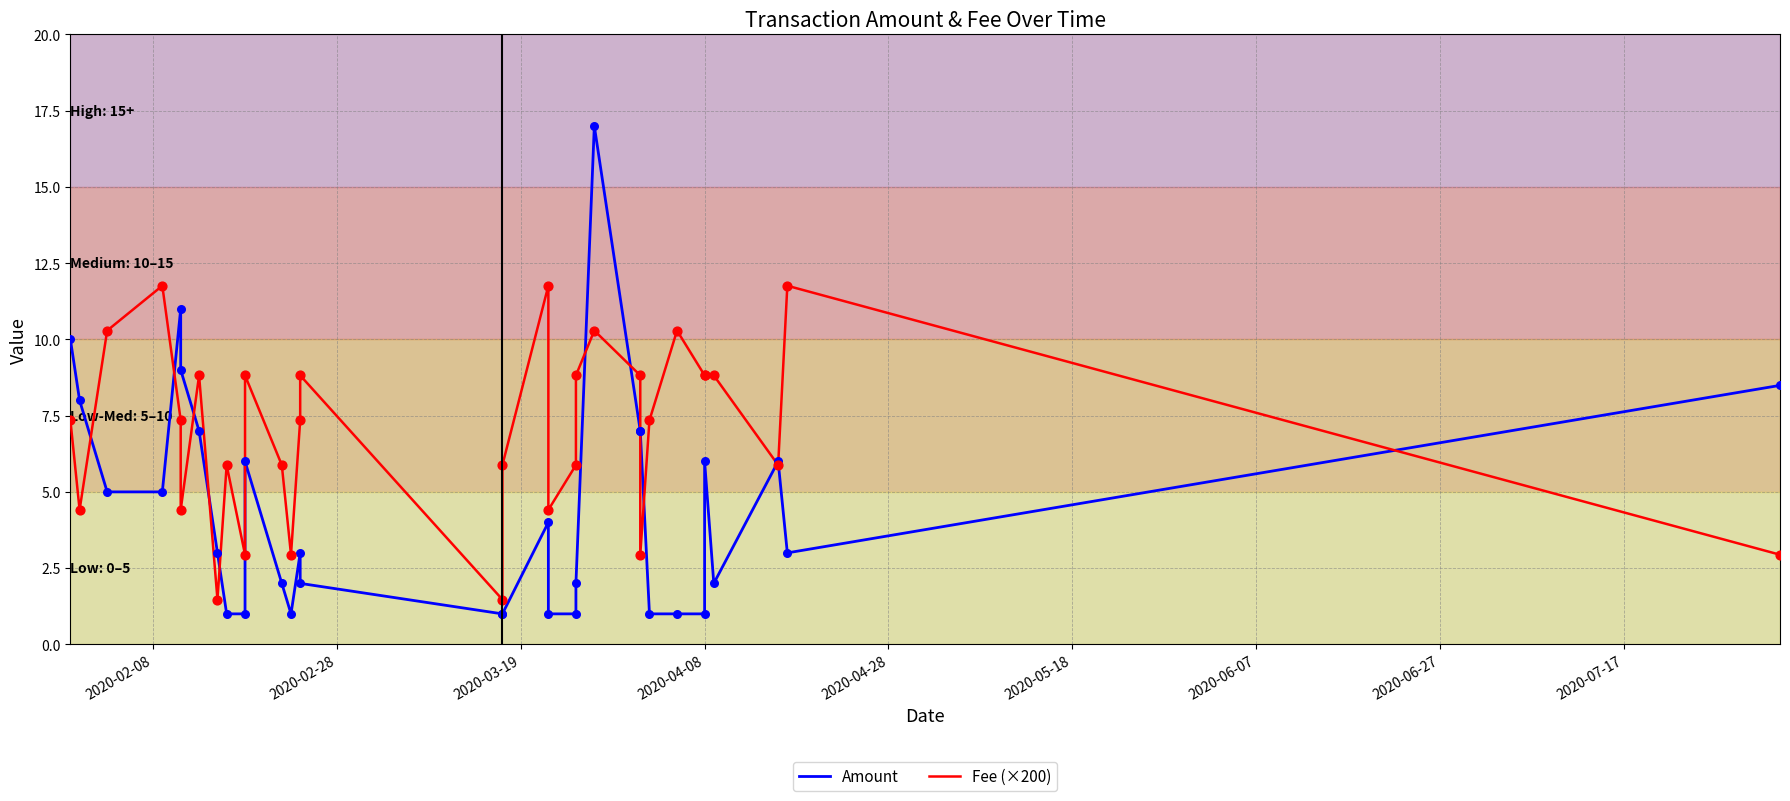

Which series has the widest spread of Y values?

Amount